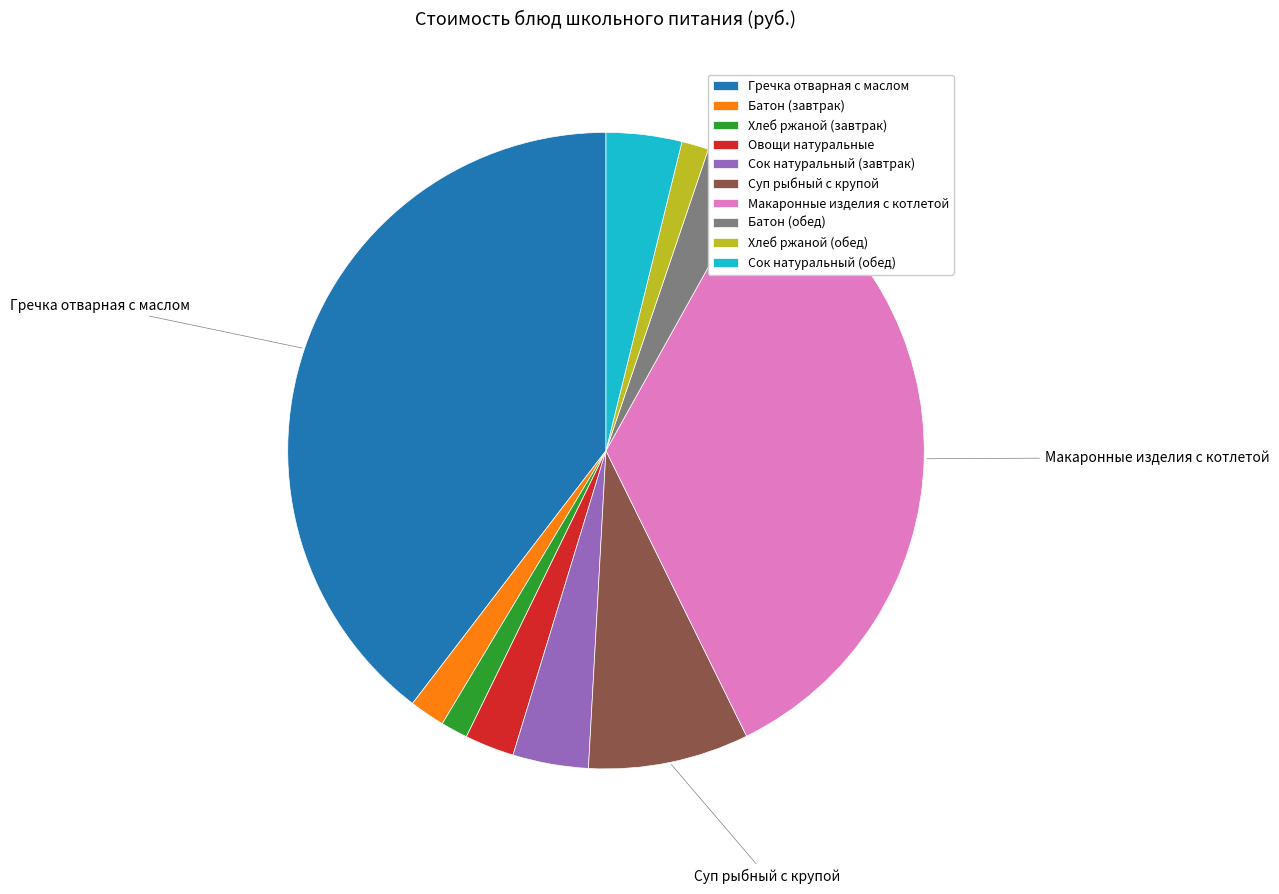

The Овощи натуральные slice represents 3% of the pie. True or false?

True